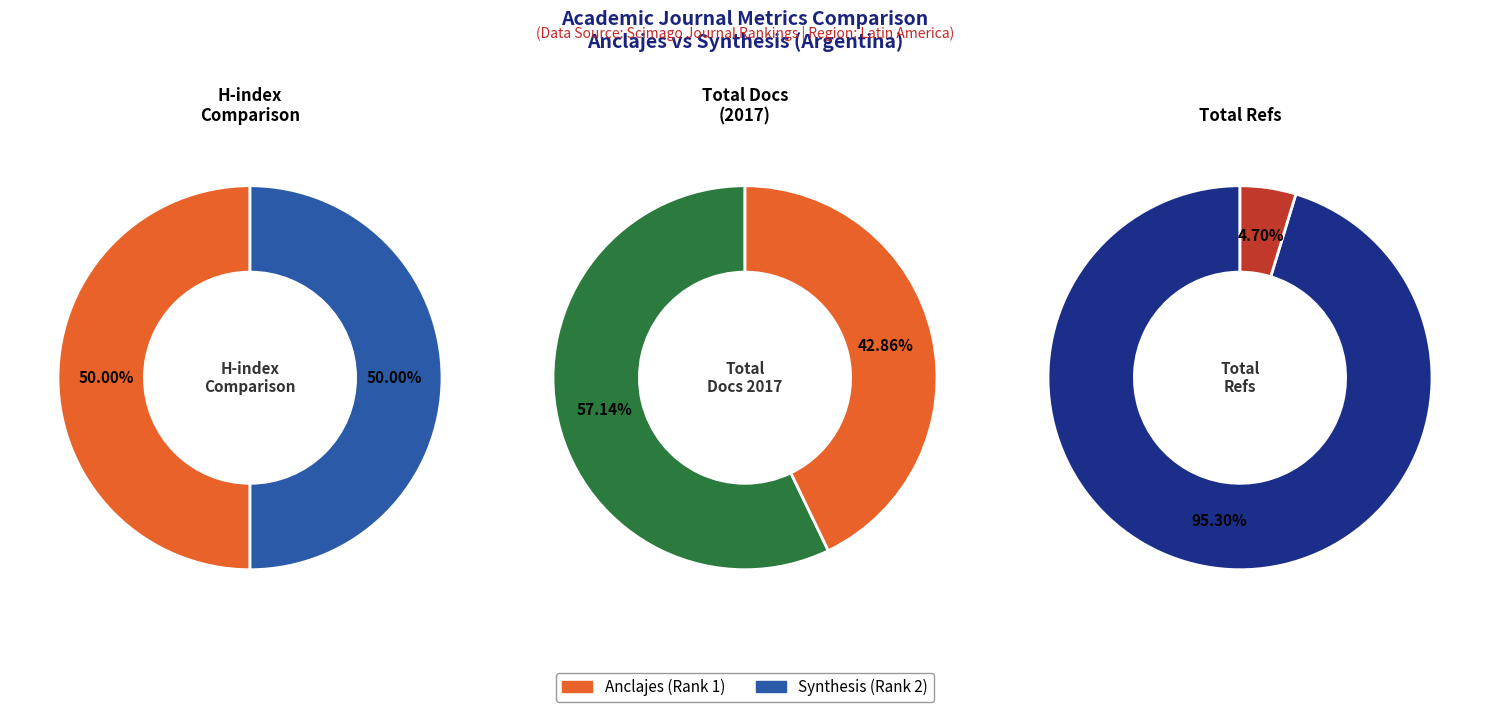

Is Synthesis (Rank 2) the majority of the pie?

No